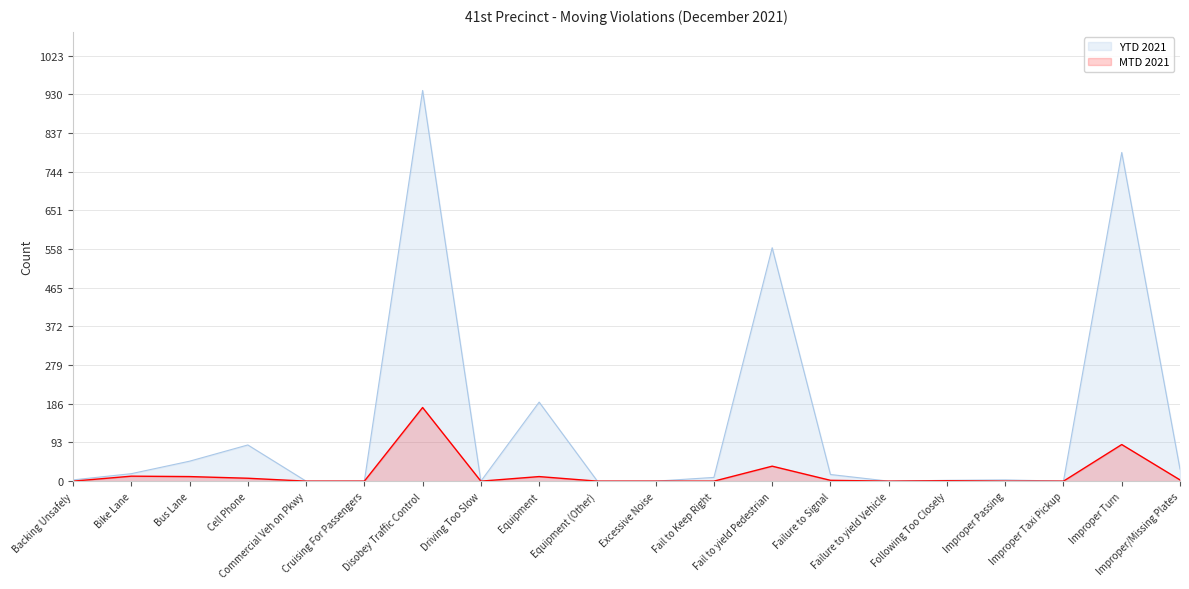

How many data points in MTD 2021 are above 1?

9